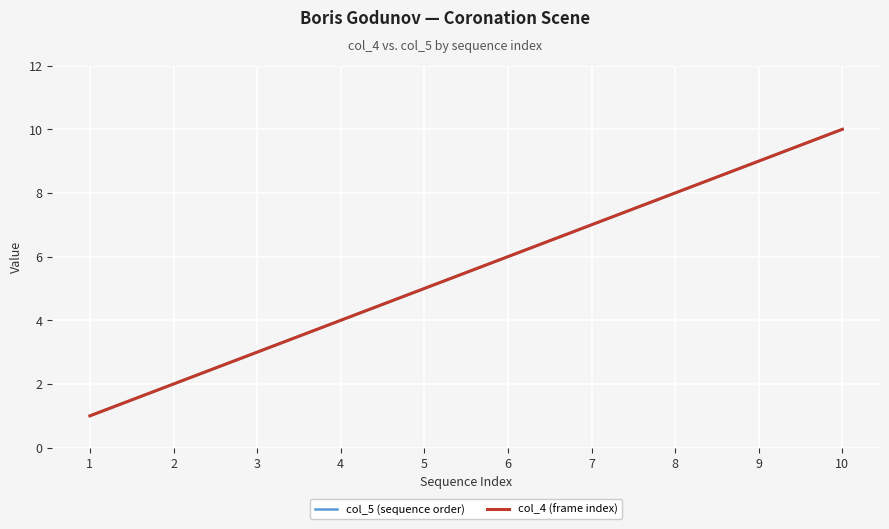

Which series has the largest total across all categories?

col_5 (sequence order)